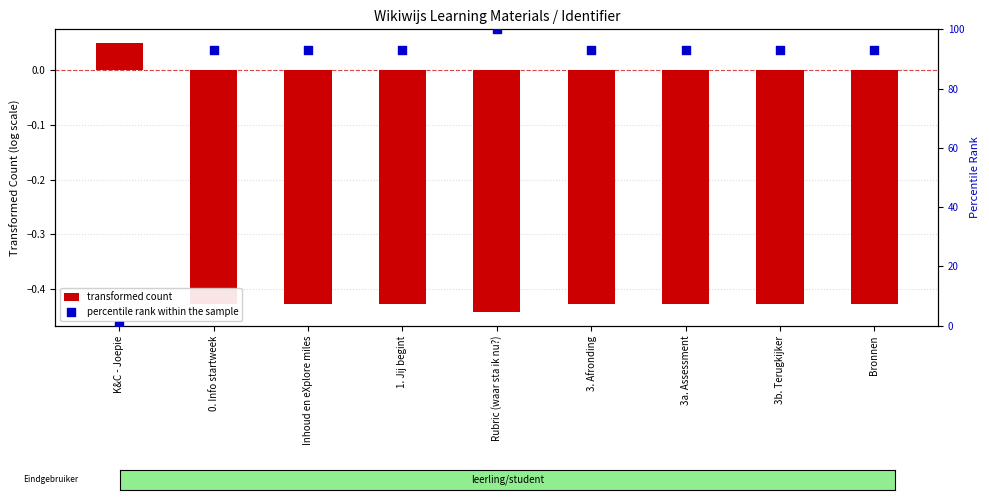

Which series has the widest spread of Y values?

percentile rank within the sample